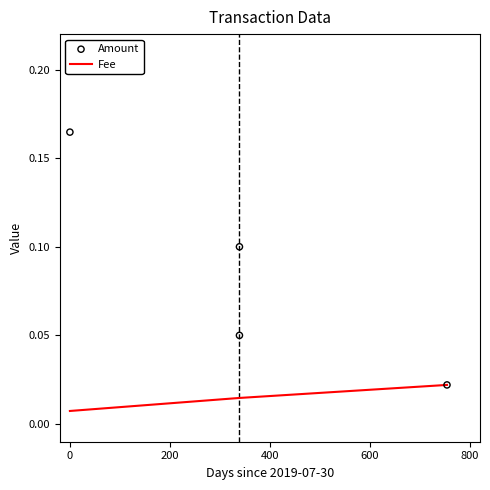

Is the value of Amount at 400 greater than the value of Fee at 0?

Yes